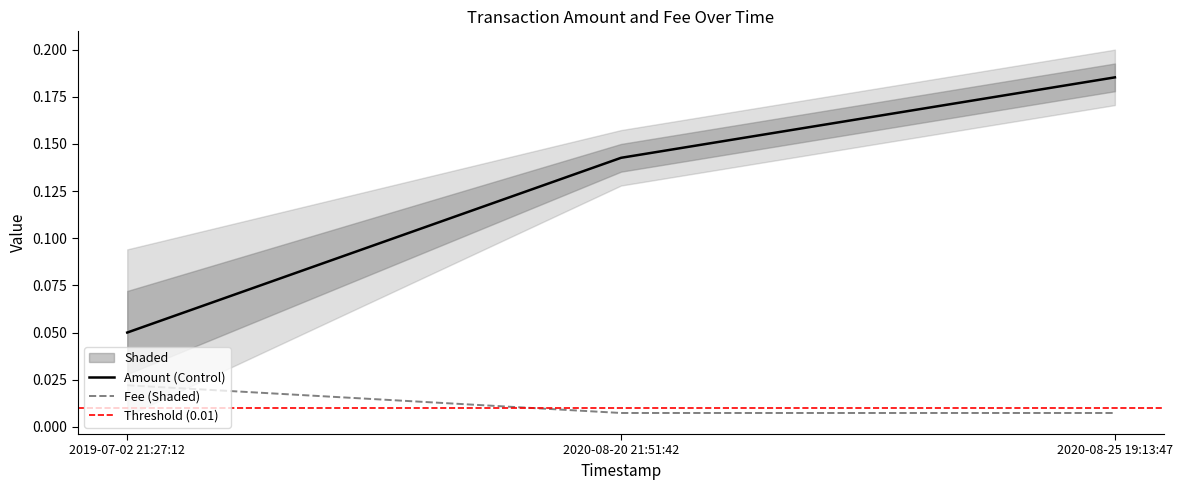

At which label does Amount (Control) reach its peak?

2020-08-25 19:13:47